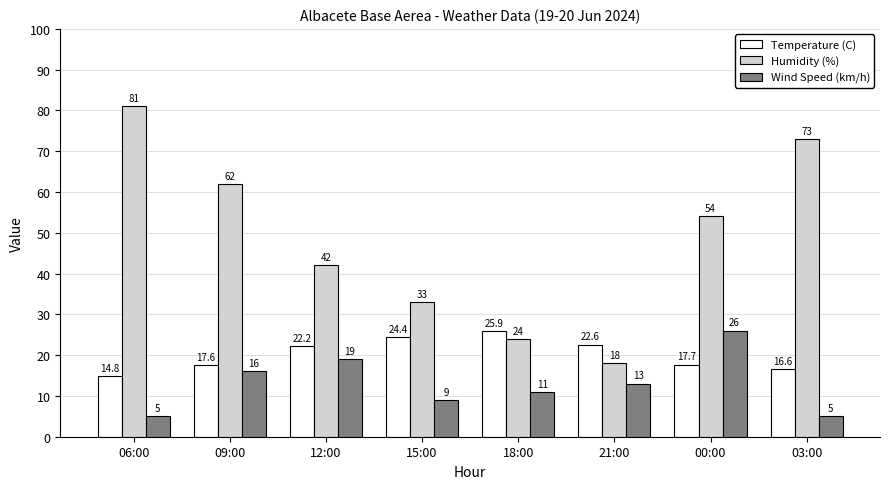

What position from the right is 06:00?

8